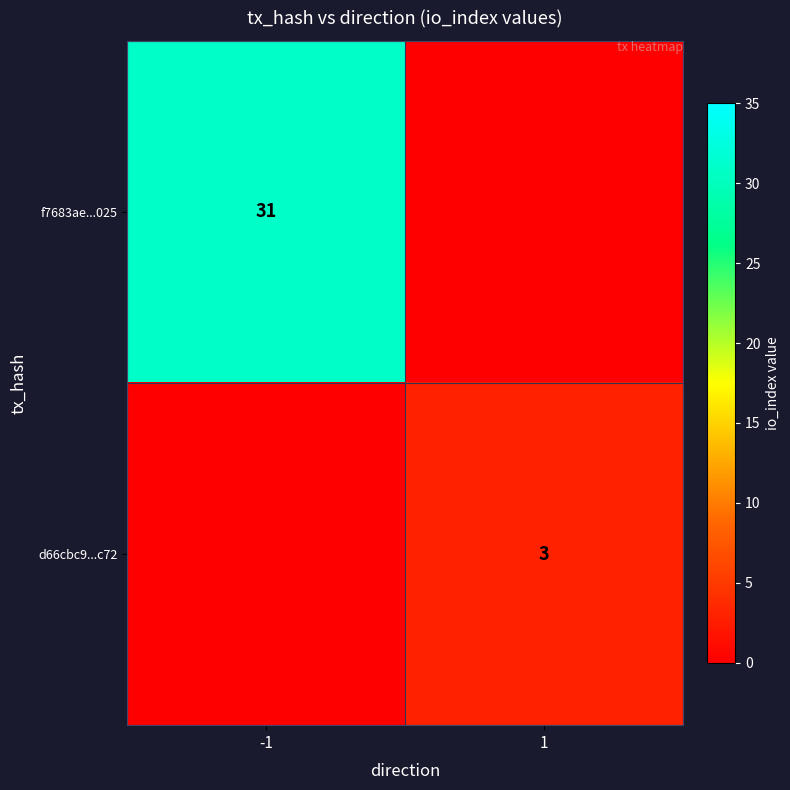

The f7683ae...025 series shows 31 at -1. True or false?

True